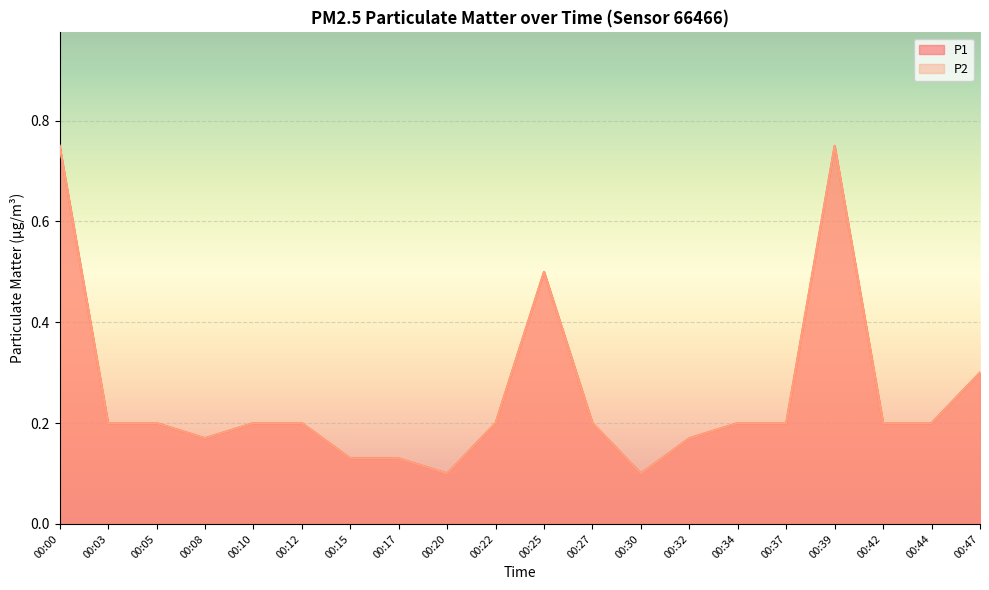

Which category has the lowest value across all series?

00:20